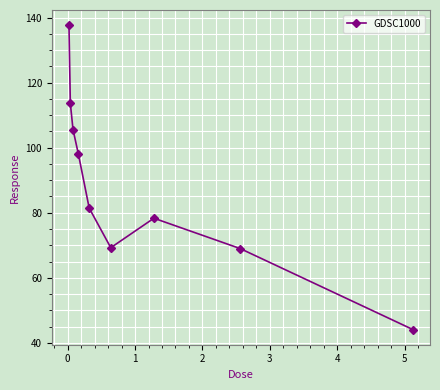

What is the value of the 8th point from the left?

69.0